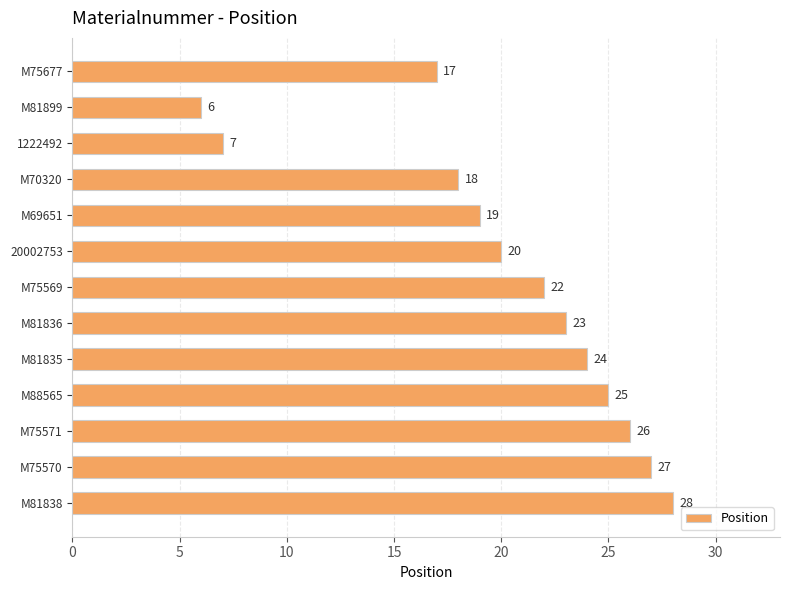

Between M81838 and M75569, which is larger?

M81838